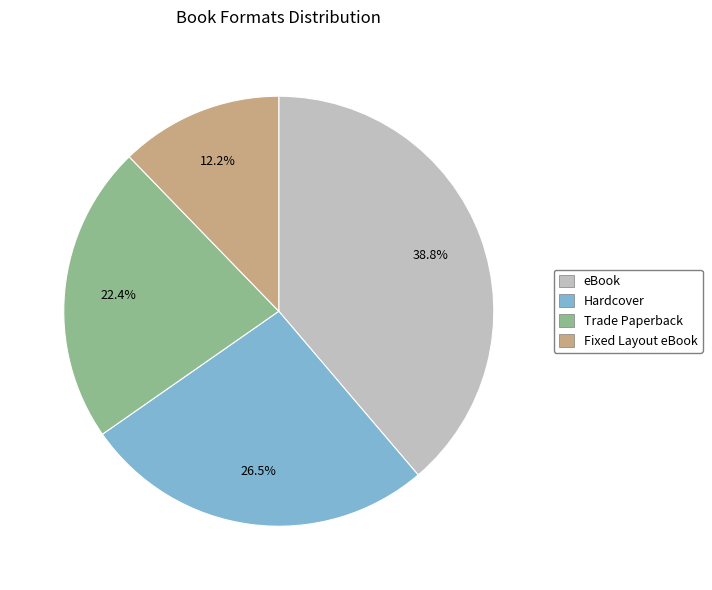

Combined, do eBook and Trade Paperback account for over 50%?

Yes